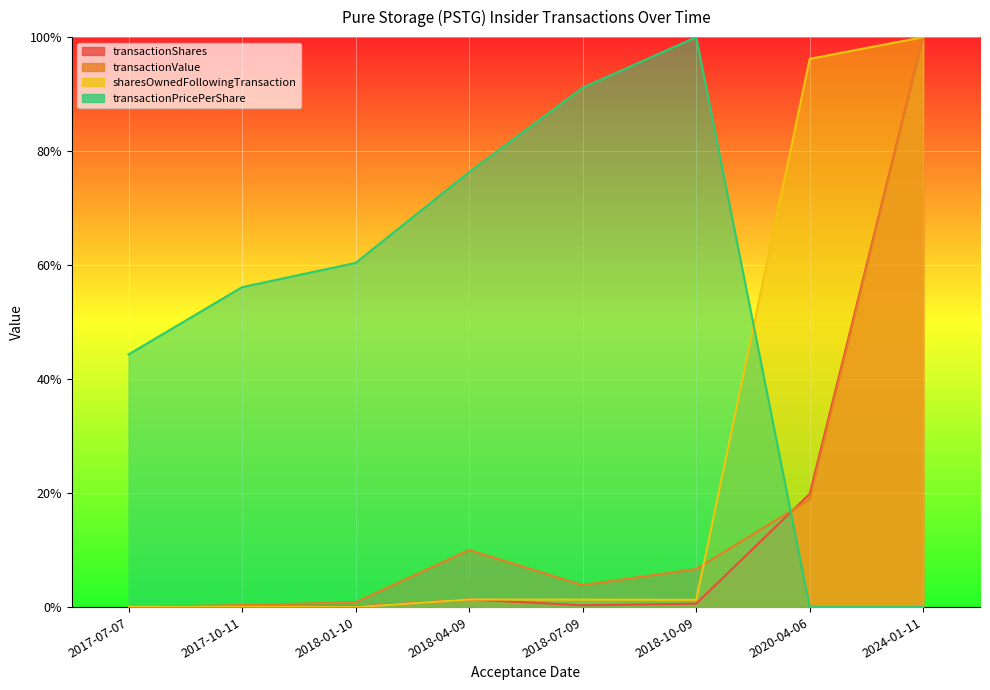

What is the difference between the maximum and minimum values in the transactionPricePerShare series?

1.0